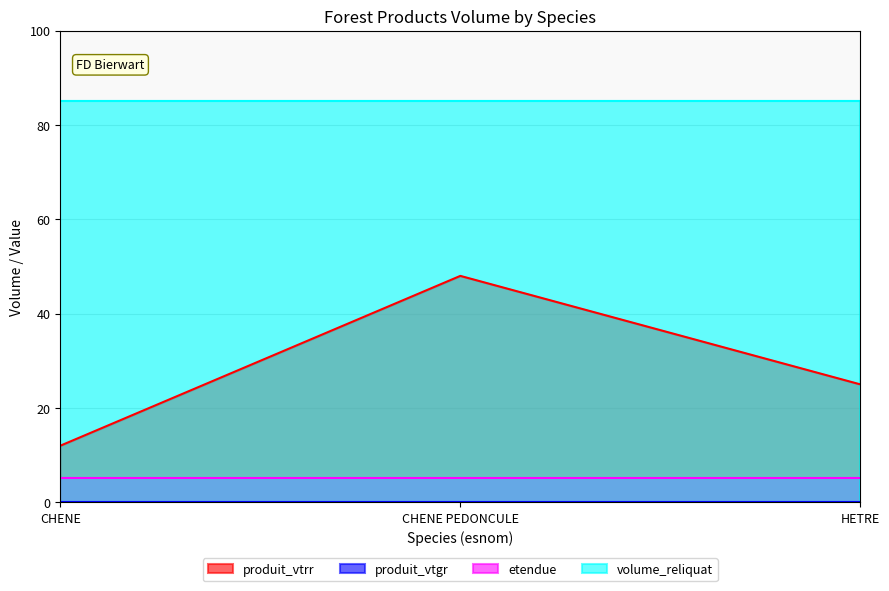

Reading left to right, transcribe all the data shown in this chart.

produit_vtrr: CHENE=12.0	CHENE PEDONCULE=48.0	HETRE=25.0
produit_vtgr: CHENE=0.0	CHENE PEDONCULE=0.0	HETRE=0.0
etendue: CHENE=5.2	CHENE PEDONCULE=5.2	HETRE=5.2
volume_reliquat: CHENE=85.0	CHENE PEDONCULE=85.0	HETRE=85.0